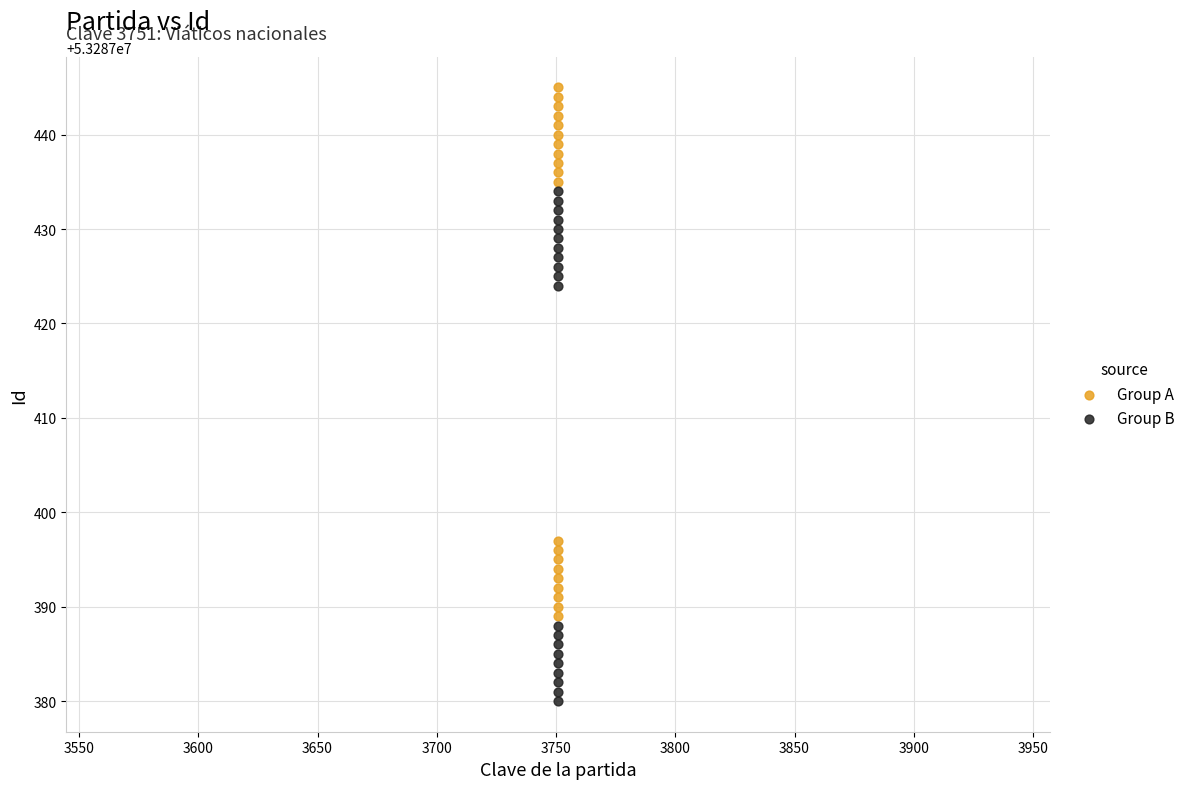

Which series has the widest spread of Y values?

Group A